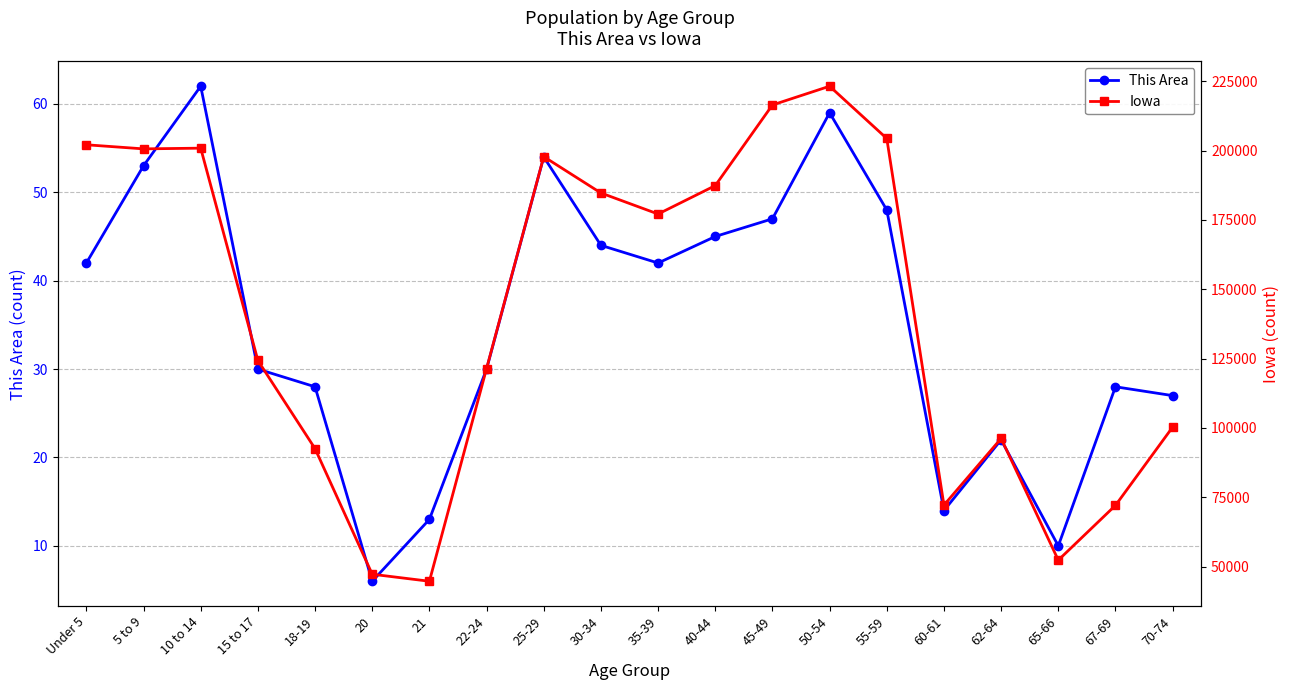

Reading right to left, extract all data points from this chart.

This Area: 70-74=27	67-69=28	65-66=10	62-64=22	60-61=14	55-59=48	50-54=59	45-49=47	40-44=45	35-39=42	30-34=44	25-29=54	22-24=30	21=13	20=6	18-19=28	15 to 17=30	10 to 14=62	5 to 9=53	Under 5=42
Iowa: 70-74=100291	67-69=72061	65-66=52304	62-64=96205	60-61=72152	55-59=204393	50-54=223244	45-49=216482	40-44=187400	35-39=177148	30-34=184740	25-29=197843	22-24=121428	21=44695	20=47227	18-19=92517	15 to 17=124320	10 to 14=200904	5 to 9=200646	Under 5=202123